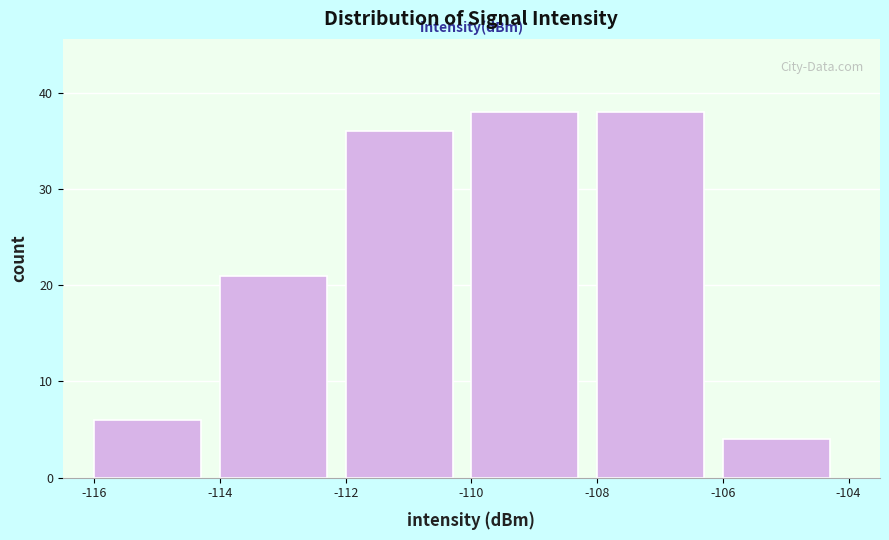

Reading left to right, transcribe this chart: for each bar, give the range it covers on the x-axis and its height. The values are not printed on the chart, so give them approximately, as read against the axis.

-116 to -114: 6
-114 to -112: 21
-112 to -110: 36
-110 to -108: 38
-108 to -106: 38
-106 to -104: 4